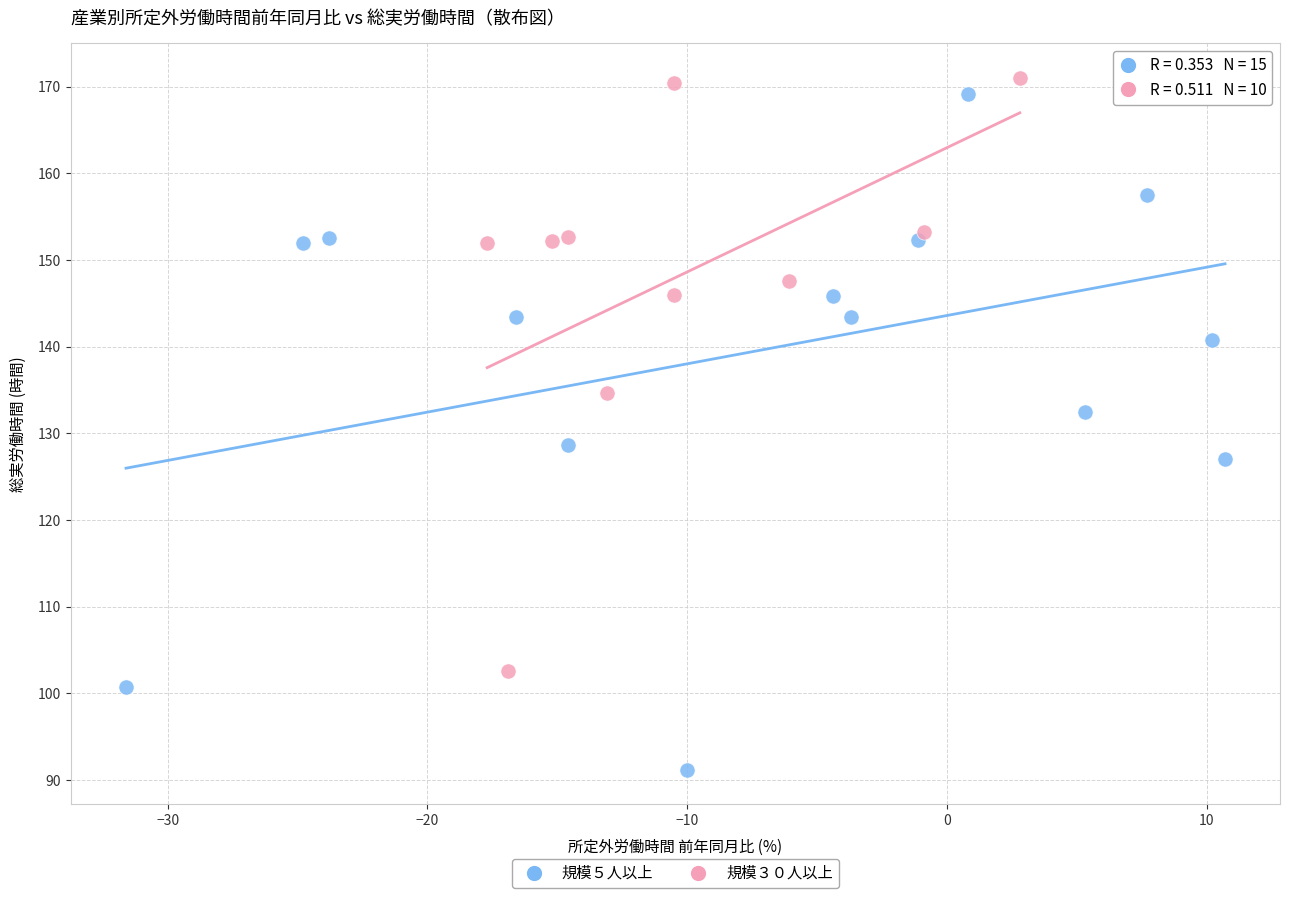

Which series reaches the minimum Y coordinate?

規模５人以上